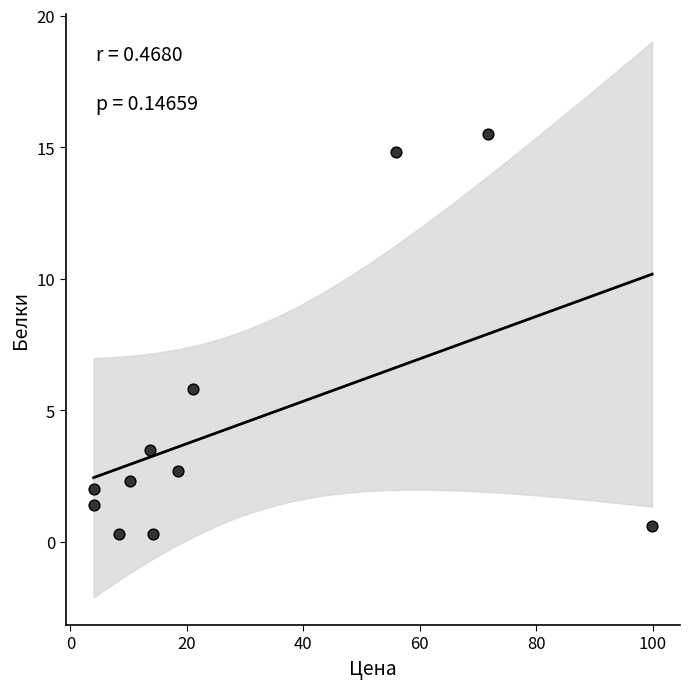

What Y value in the scatter plot is closest to 7?

5.8